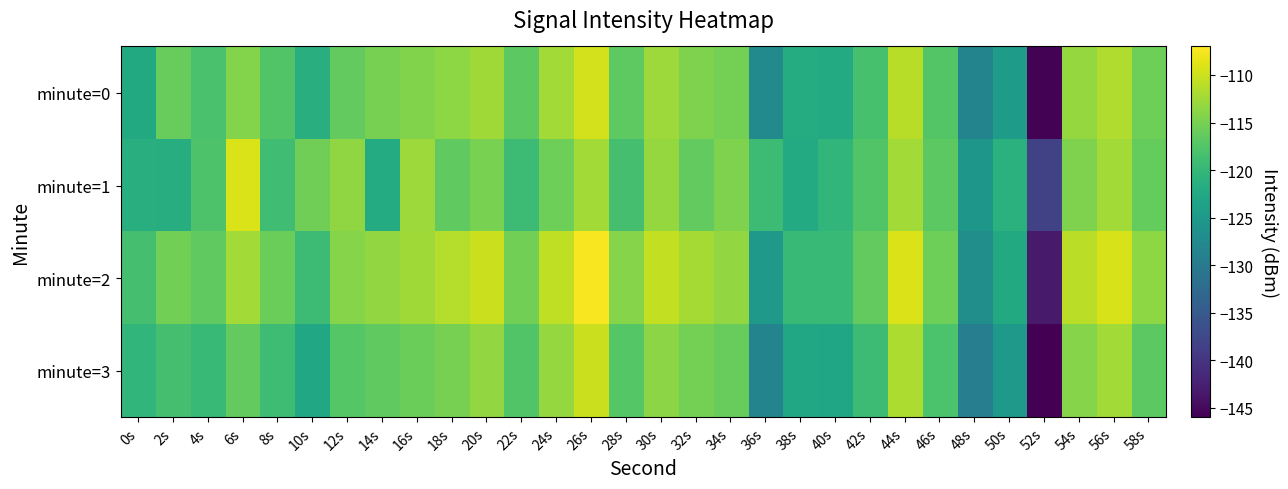

Which series has the largest total across all categories?

minute=2